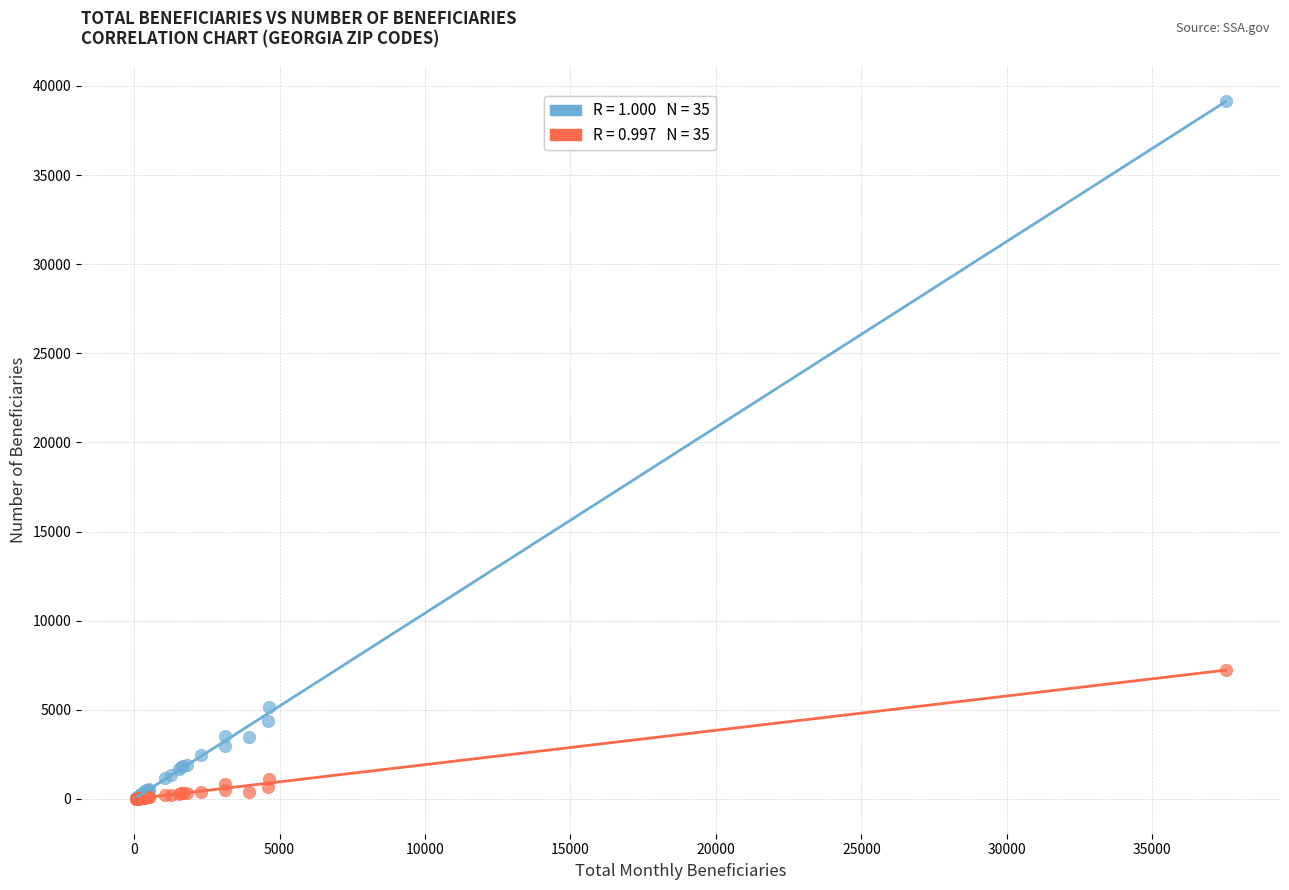

Across all series, what Y value is closest to 19595?

7250